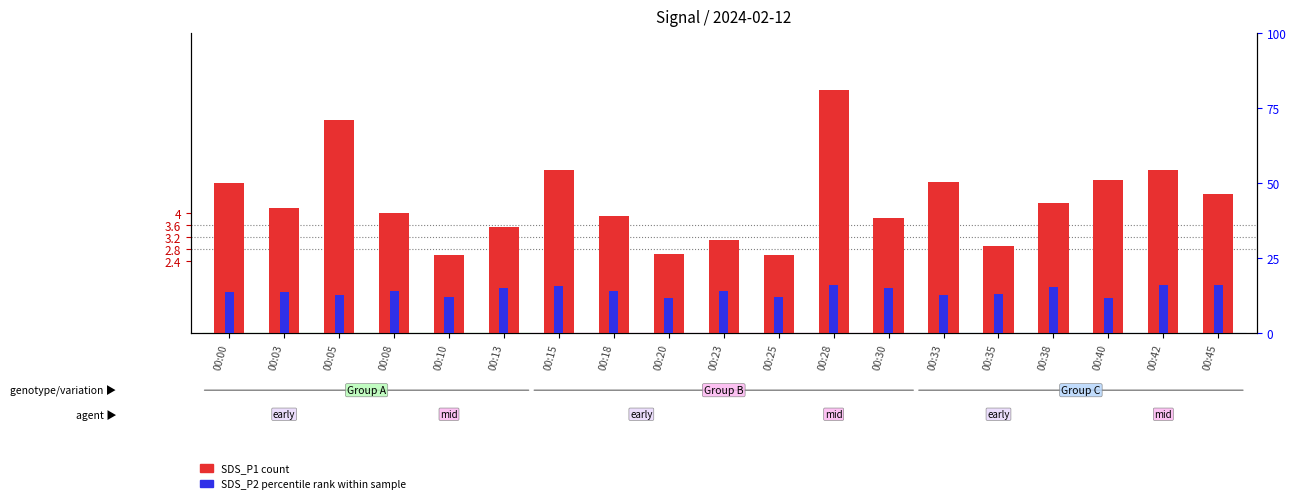

True or false: SDS_P1 (count) has a value of 5.4 at 00:15.

True